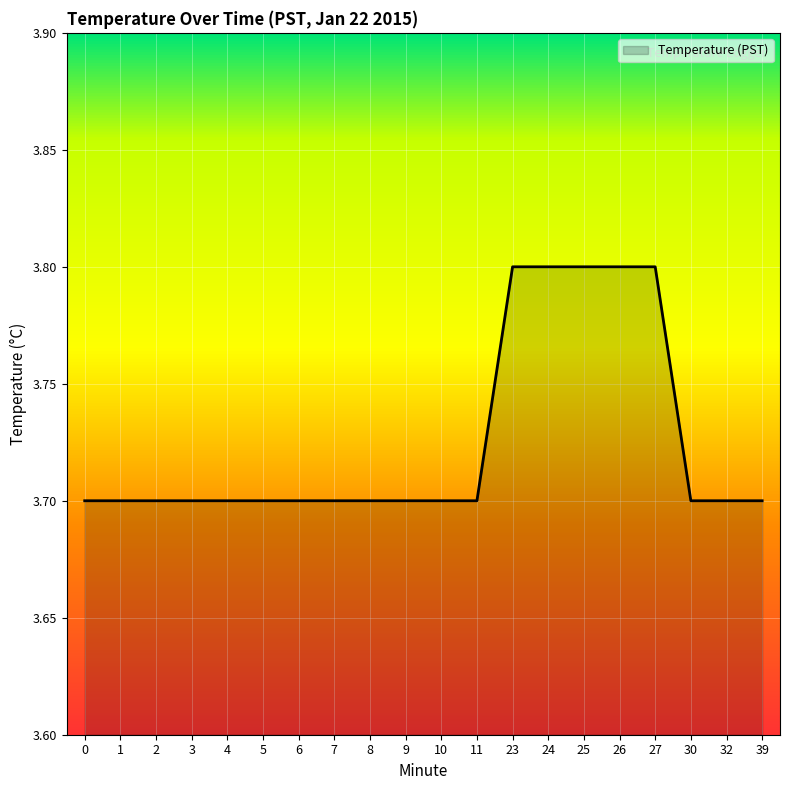

What is the sum of all values?

74.5